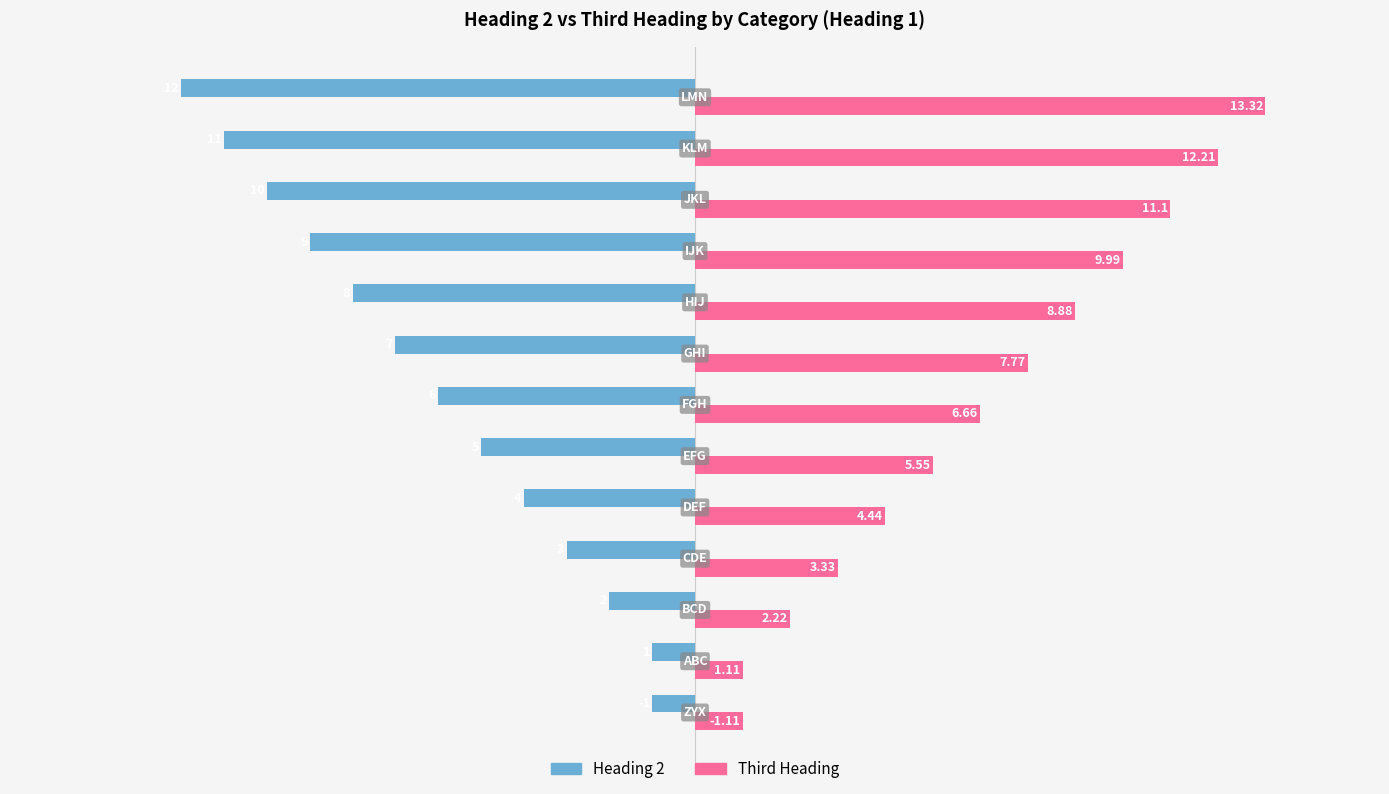

At which category is the sum across all series the highest?

LMN